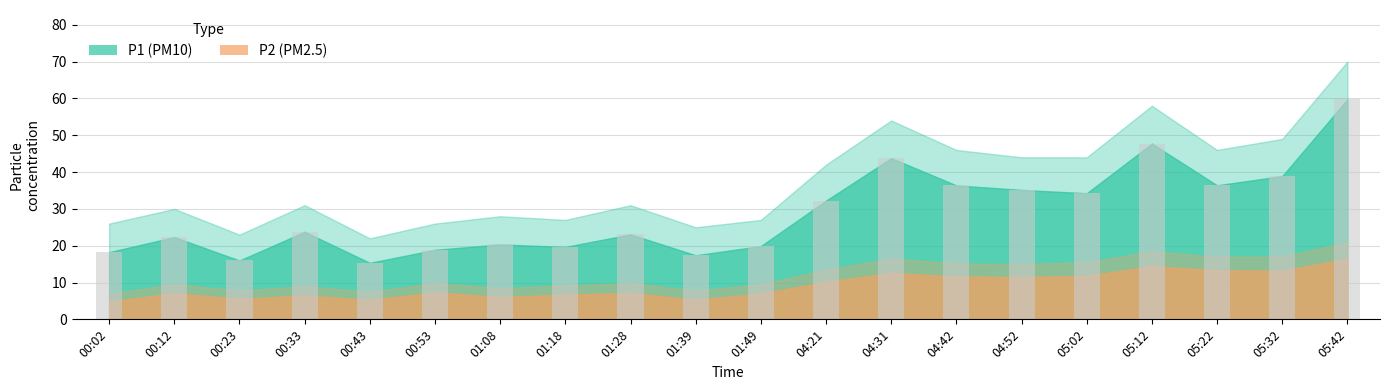

The chart shows a value of 32.8 at 00:02. True or false?

False